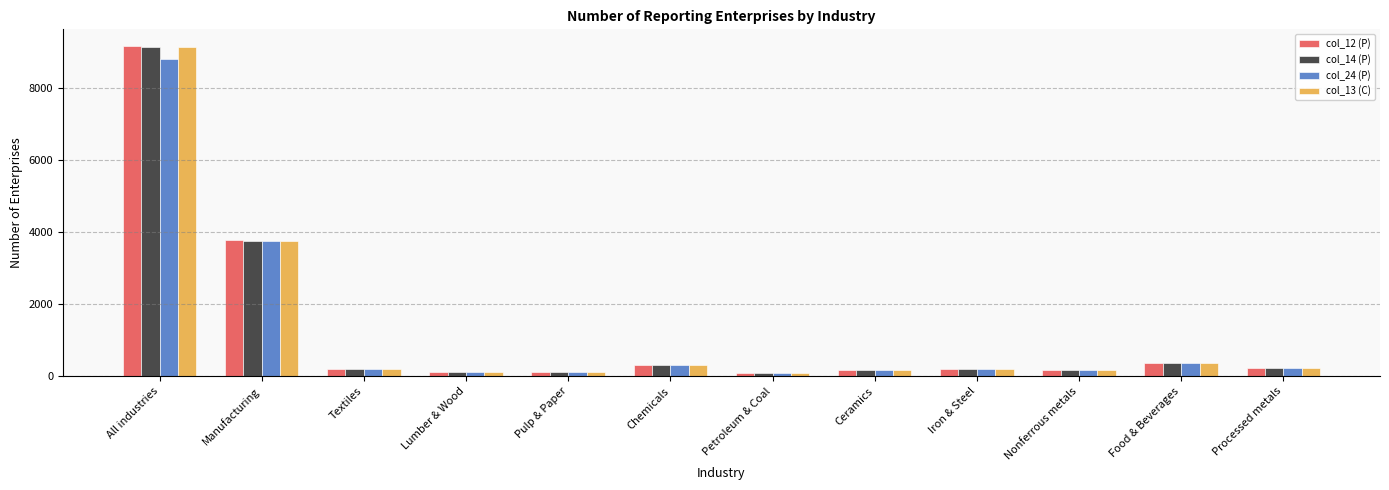

What is the total value across all series at Ceramics?

719